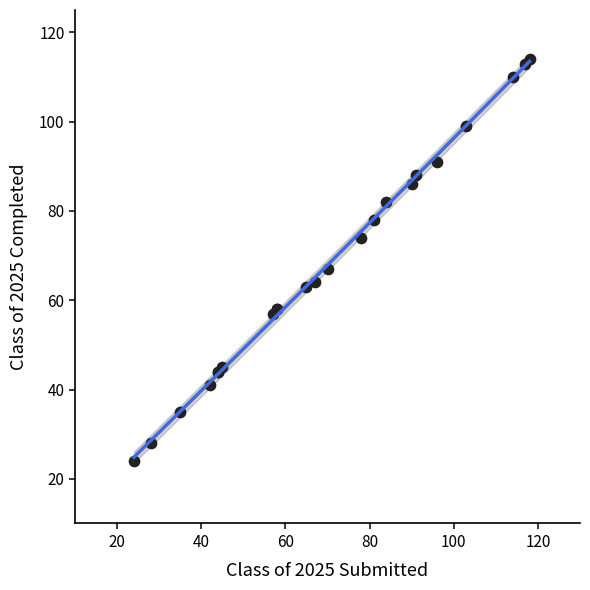

What Y value in the scatter plot is closest to 69?

67